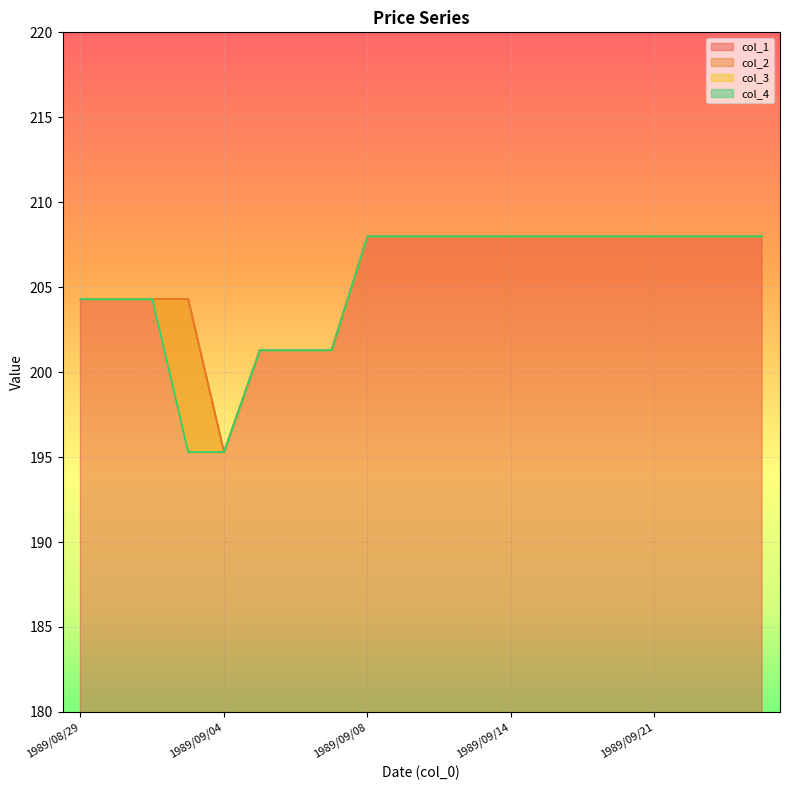

What is the sum of the col_3 values at 1989/09/06 and 1989/08/30?

405.6